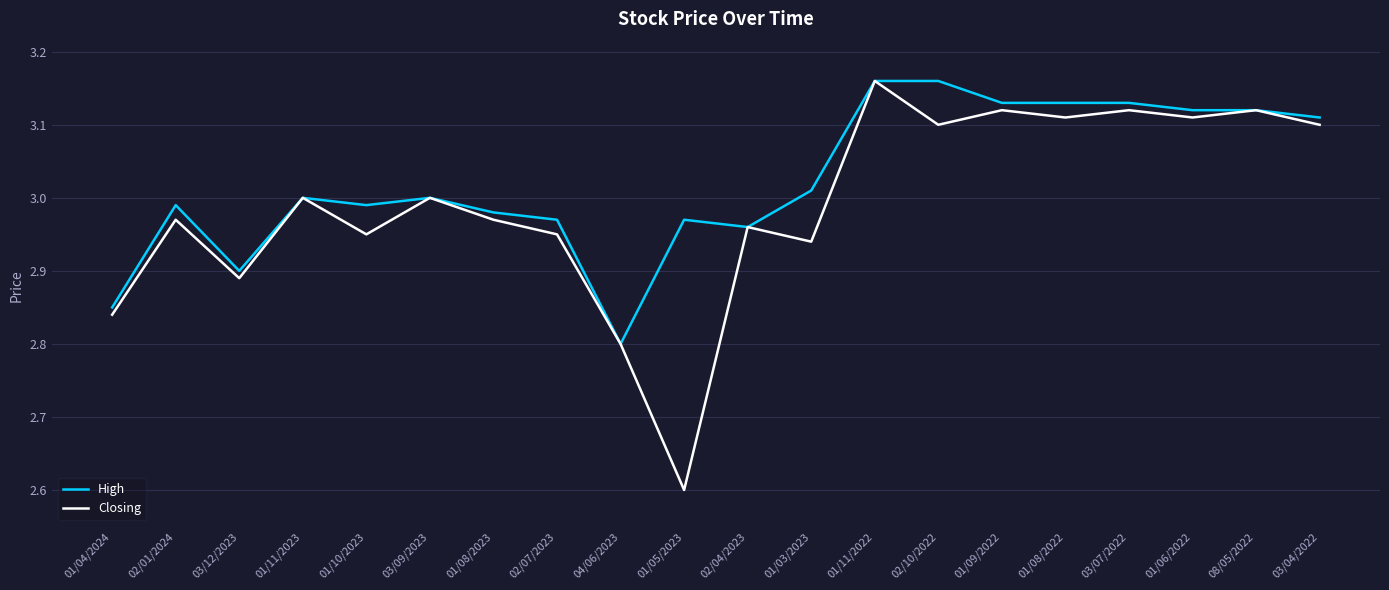

What position from the left is 03/09/2023?

6